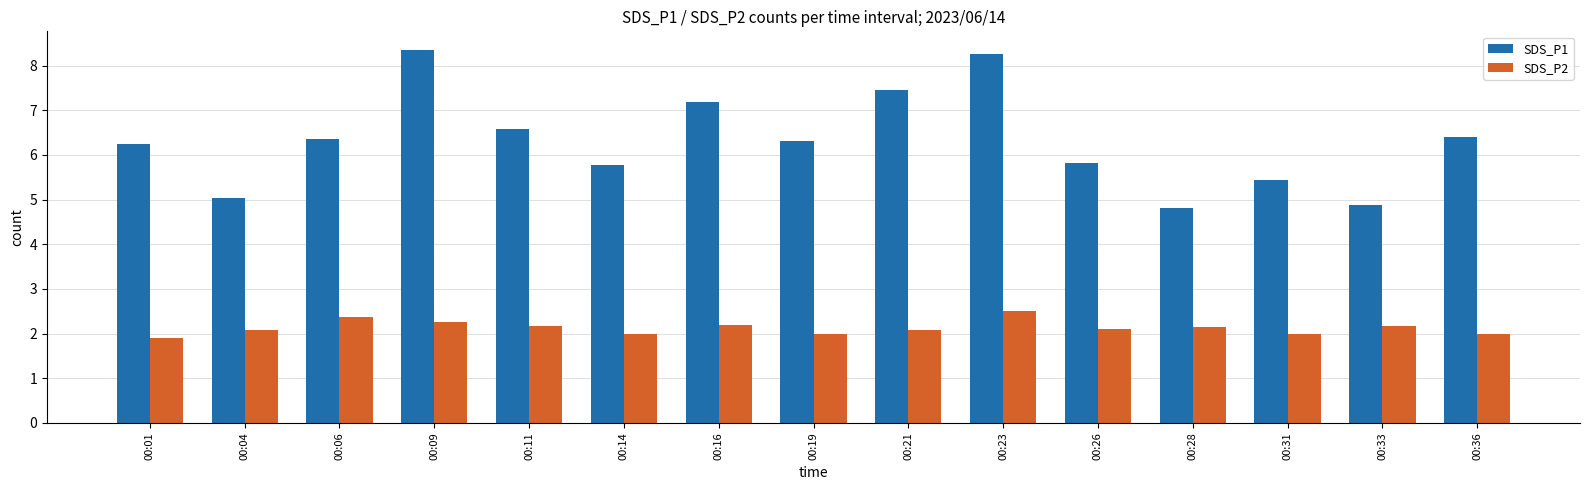

List the series in order of their overall mean, lowest first.

SDS_P2, SDS_P1